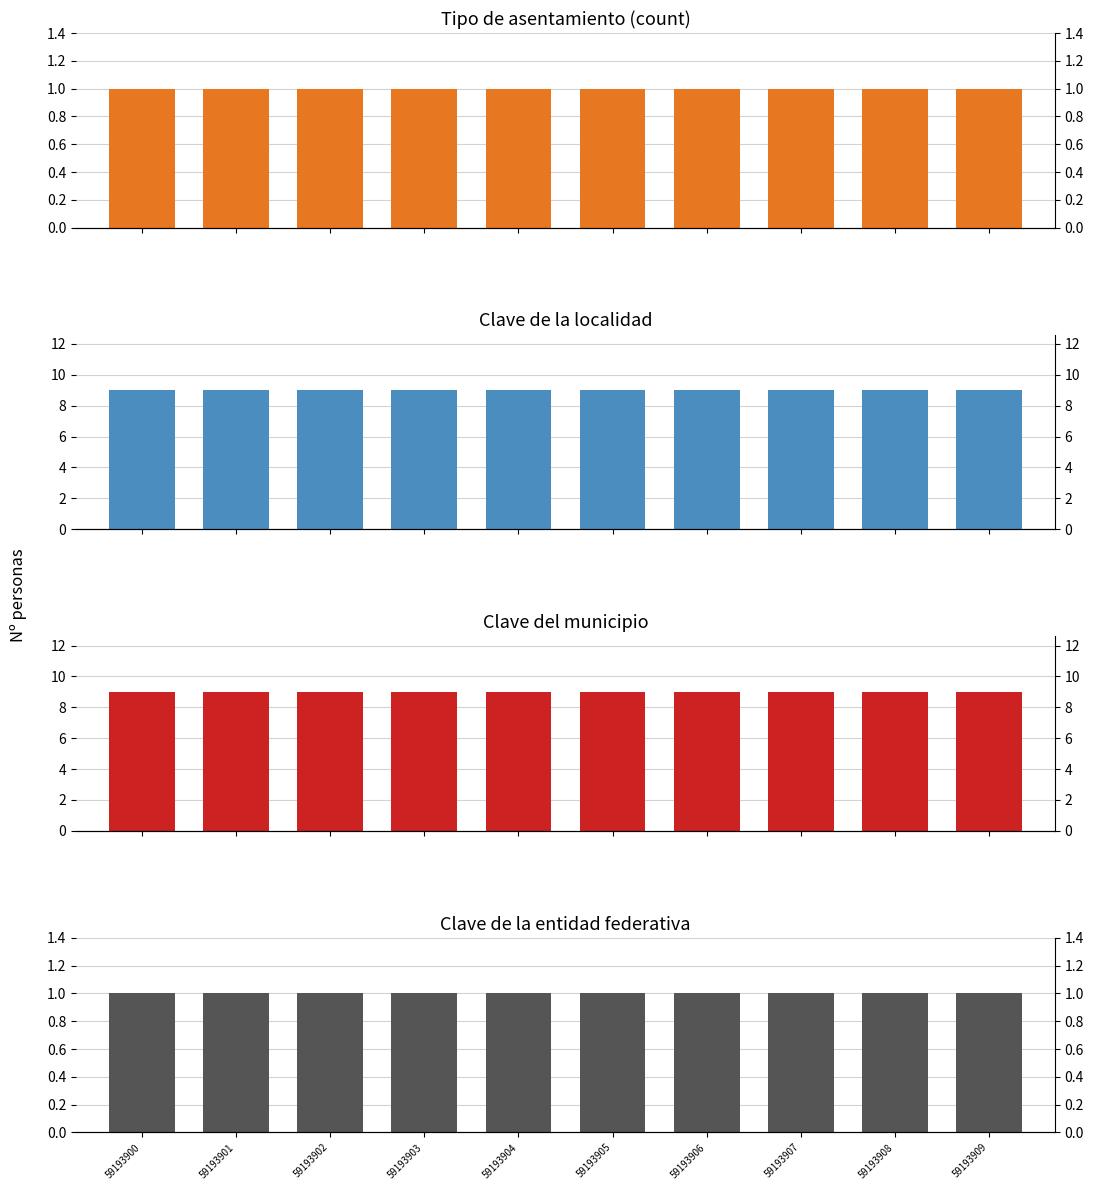

What is the lowest value of the Clave de la localidad series?

9